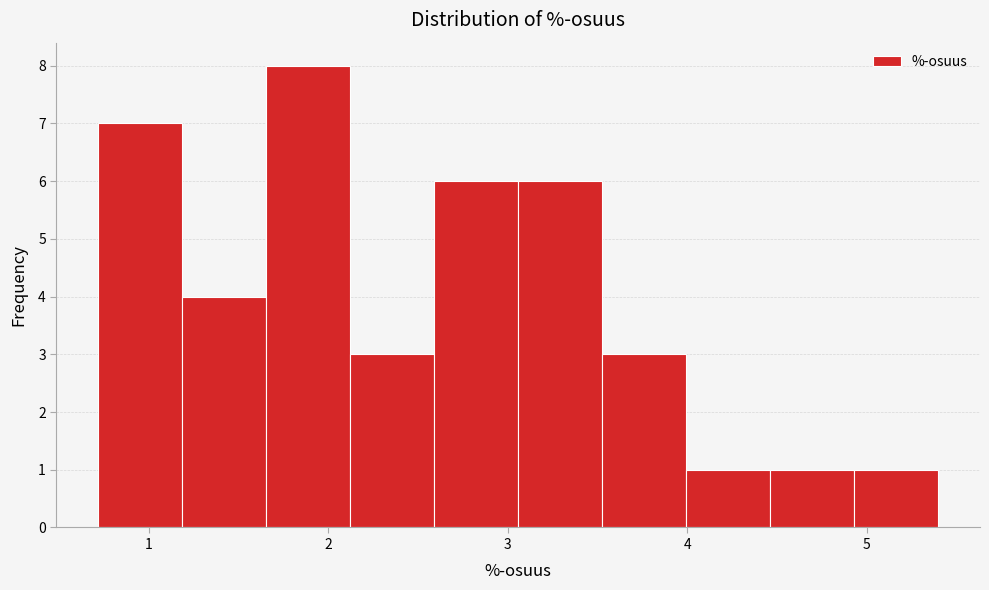

Which range on the x-axis has the tallest bar?

1.7 to 2.1